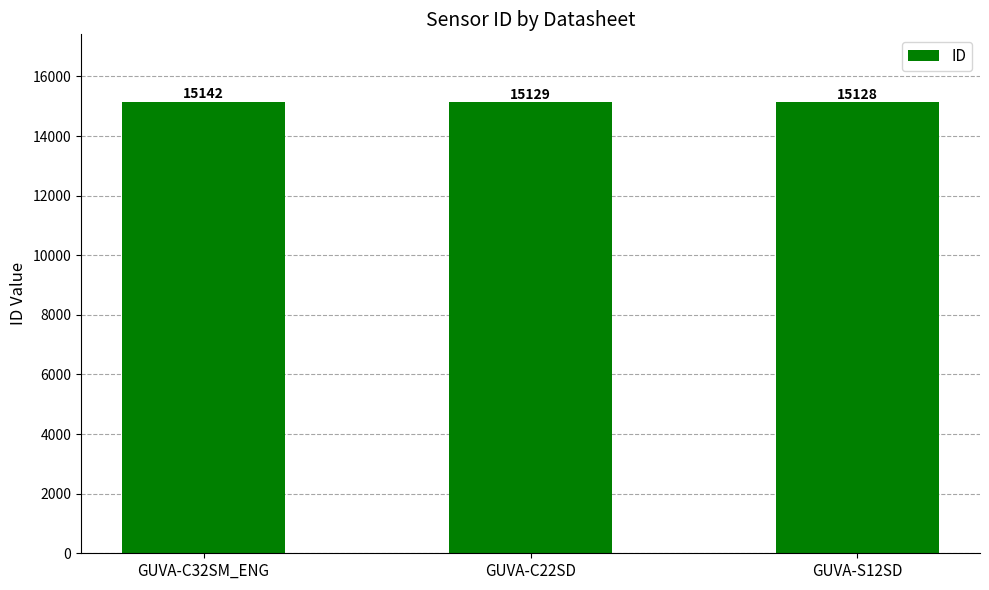

What is the label of the 2nd bar from the left?

GUVA-C22SD